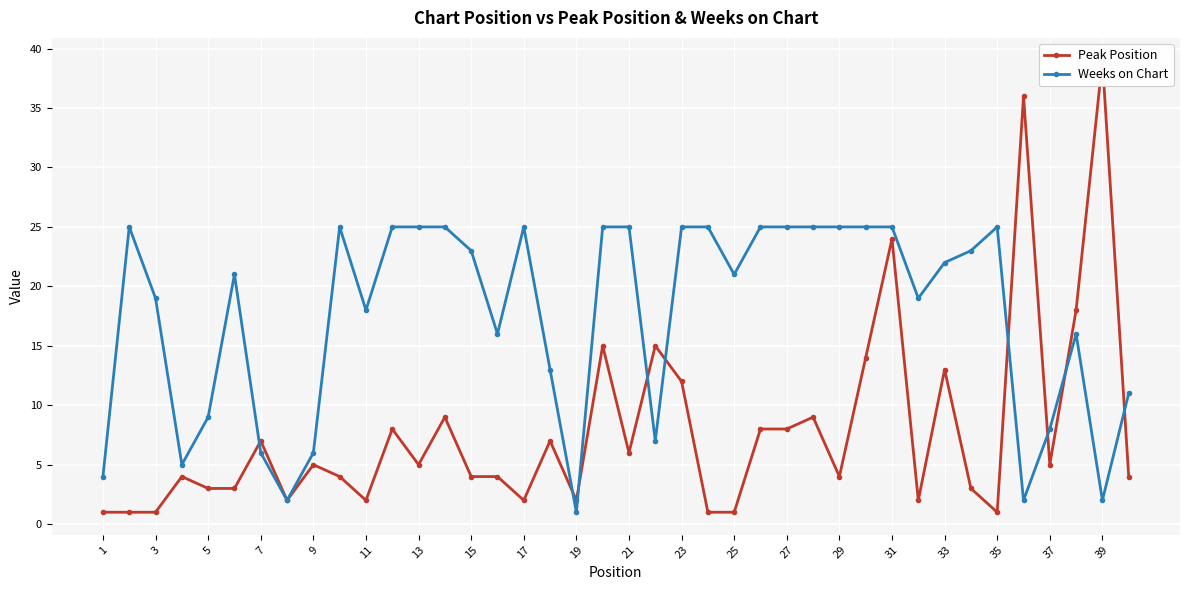

Which category has the lowest value in the Weeks on Chart series?

19